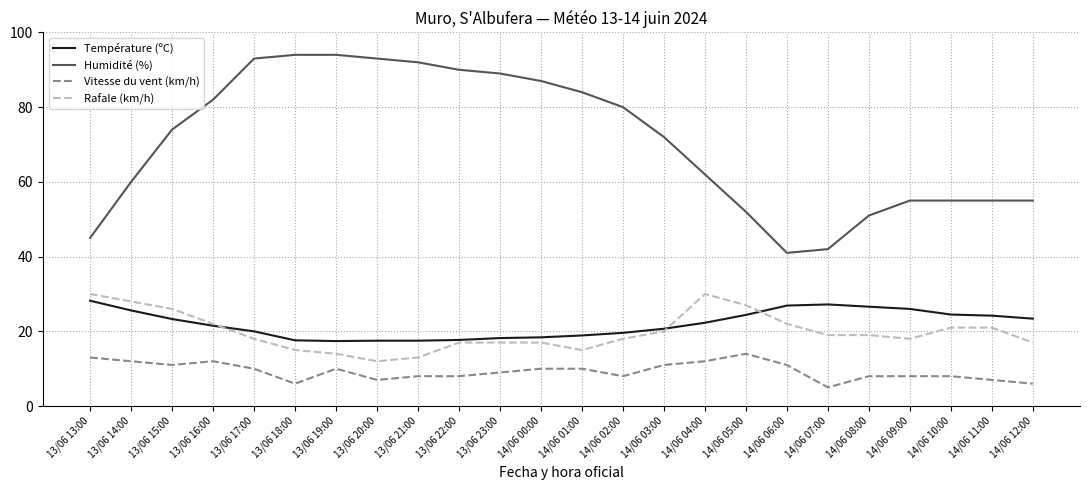

At which category is the sum across all series the highest?

13/06 17:00